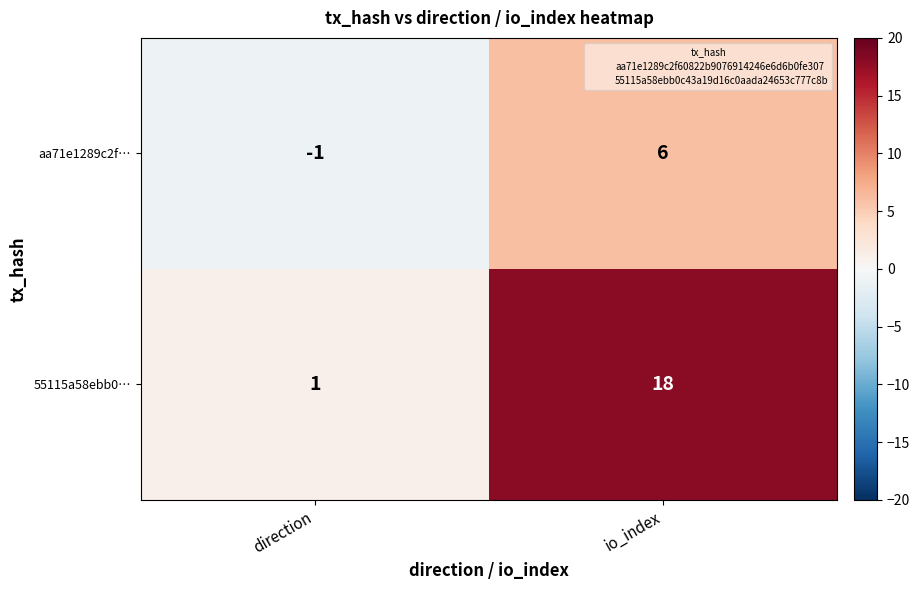

List the series in order of their peak value, highest first.

55115a58ebb0…, aa71e1289c2f…